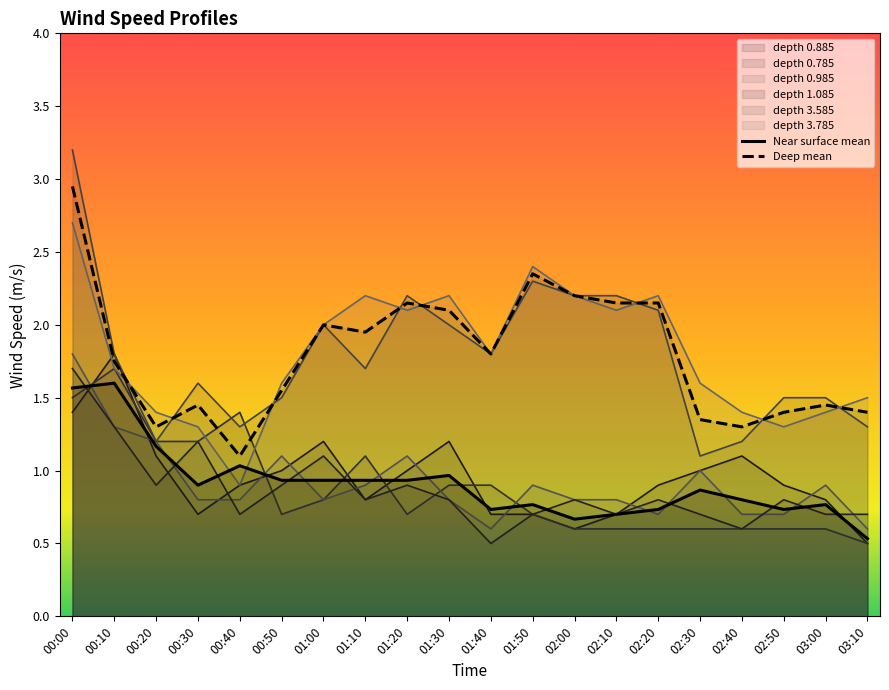

True or false: Near surface mean has a value of 0.9 at 02:00.

False